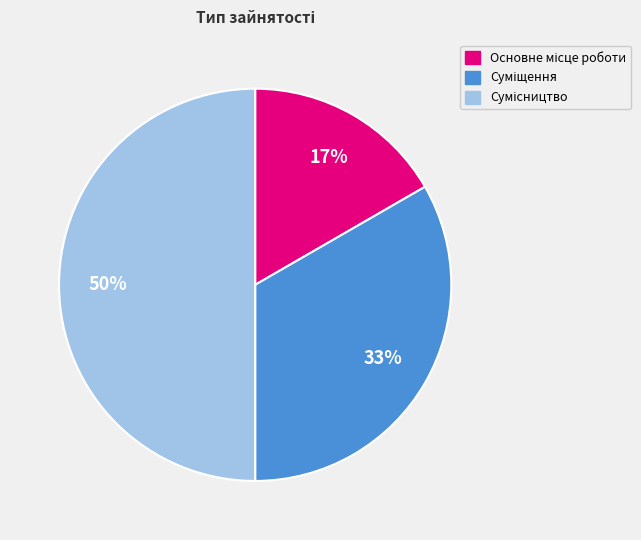

To the nearest percent, what is the difference between the largest and smallest slice percentages?

33%